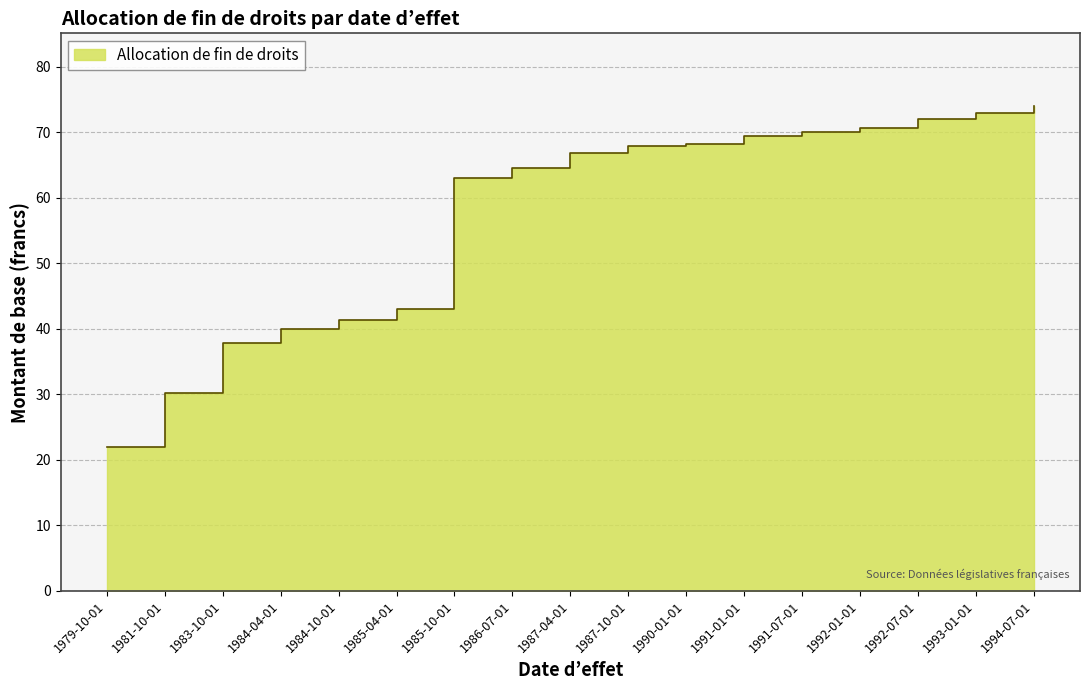

At which label is the value closest to 48?

1985-04-01